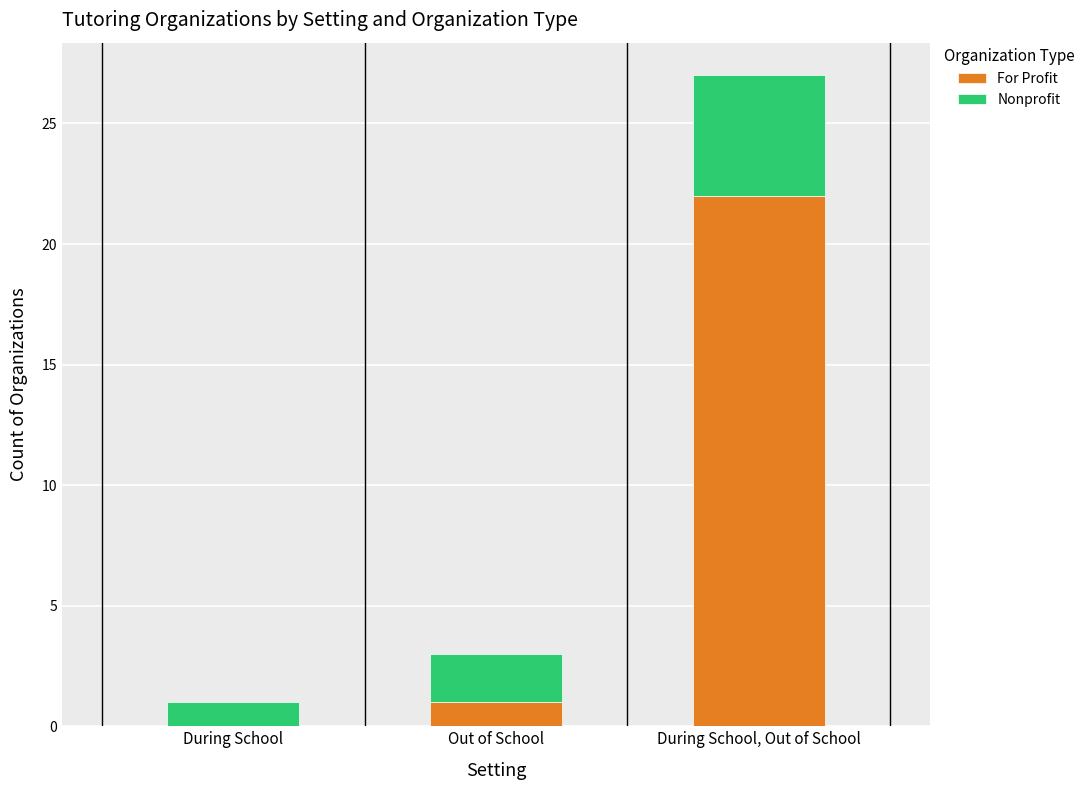

Reading left to right, what are the values for For Profit?

During School=0	Out of School=1	During School, Out of School=22